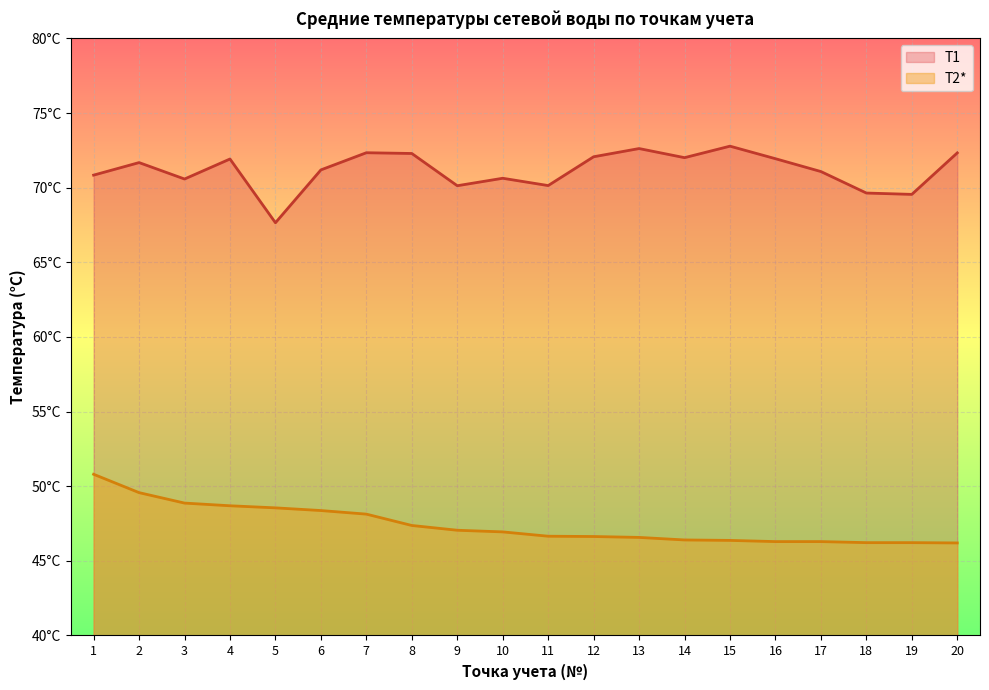

True or false: T2* and T1 cross at least once.

False